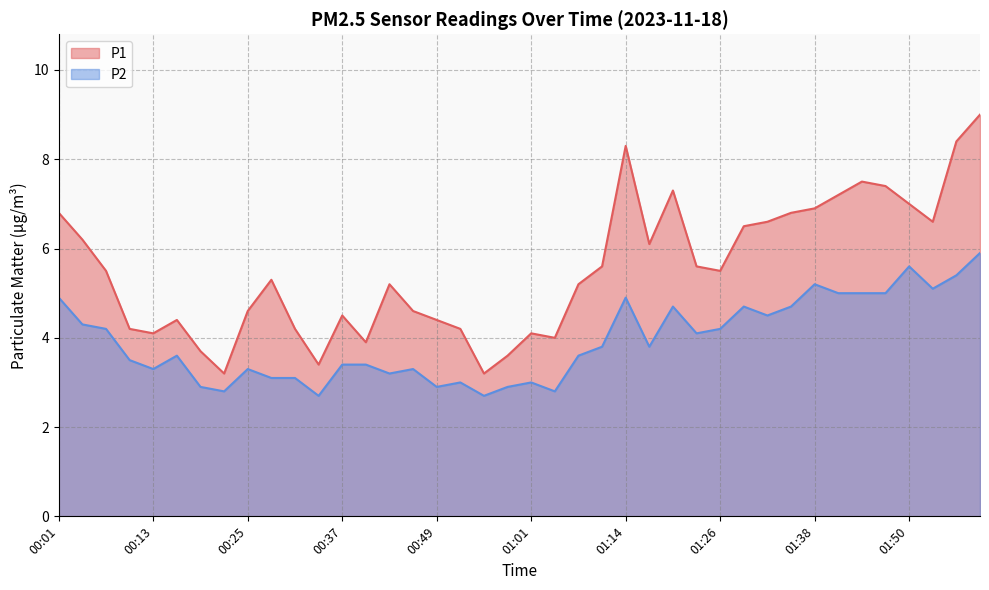

What is the spread (max minus min) of values at 01:26?

1.3